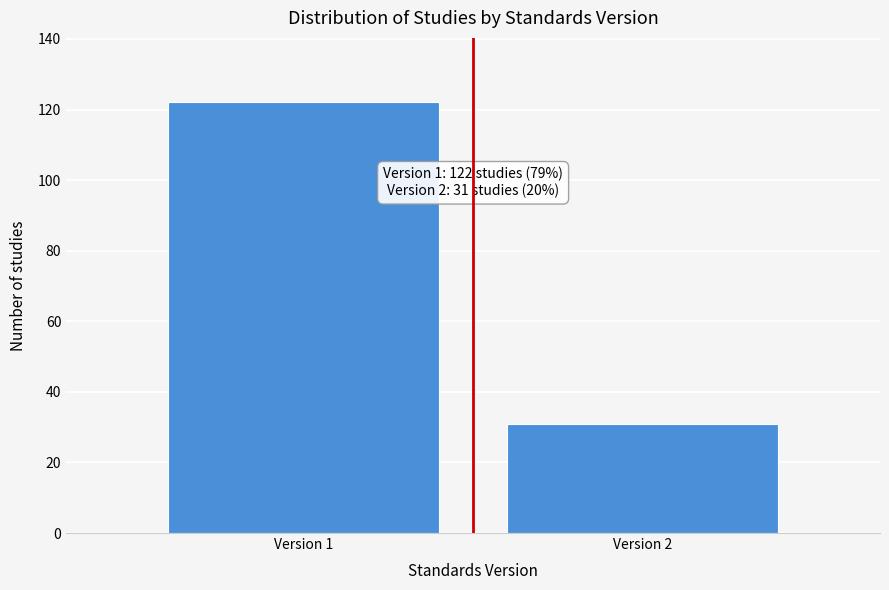

Reading left to right, transcribe all the data shown in this chart.

122	31